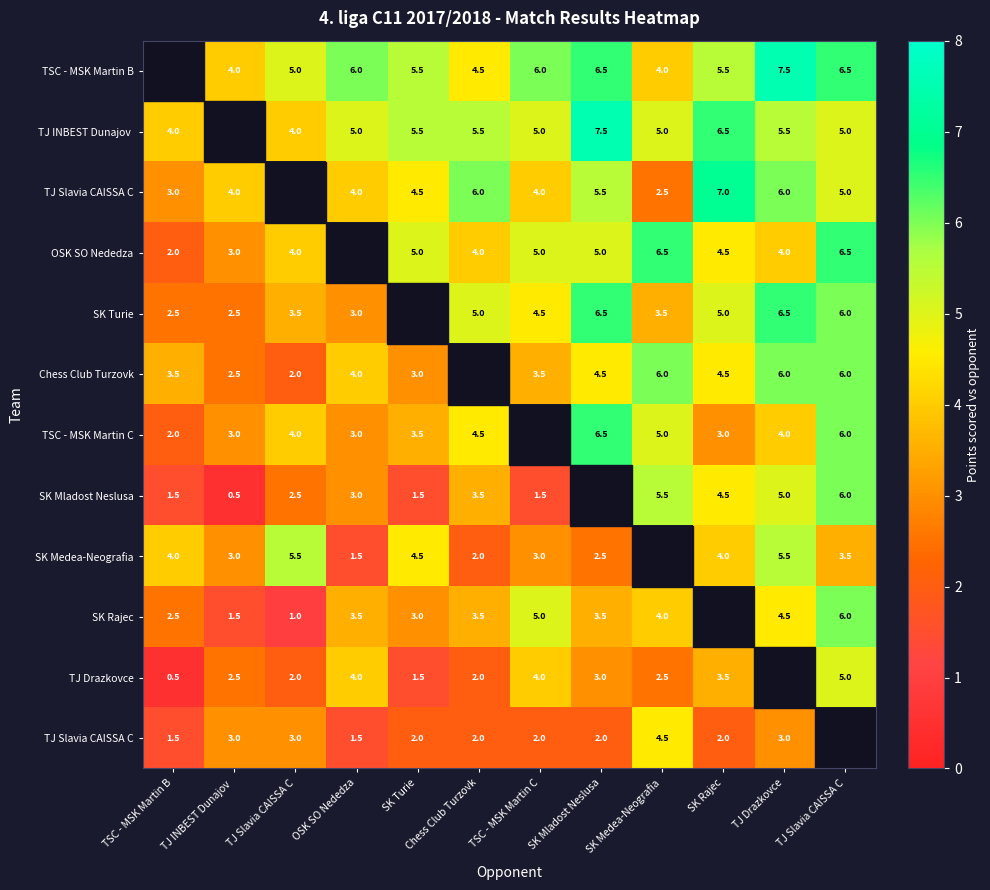

What is the minimum value shown in the chart?

0.5